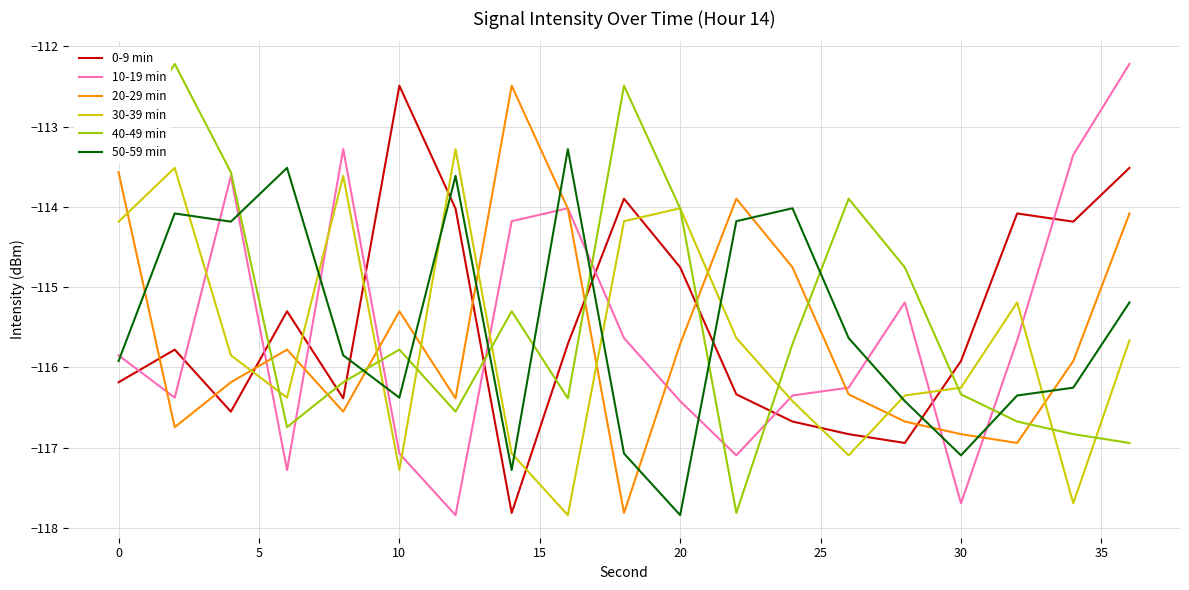

What is the maximum value shown in the chart?

-112.2